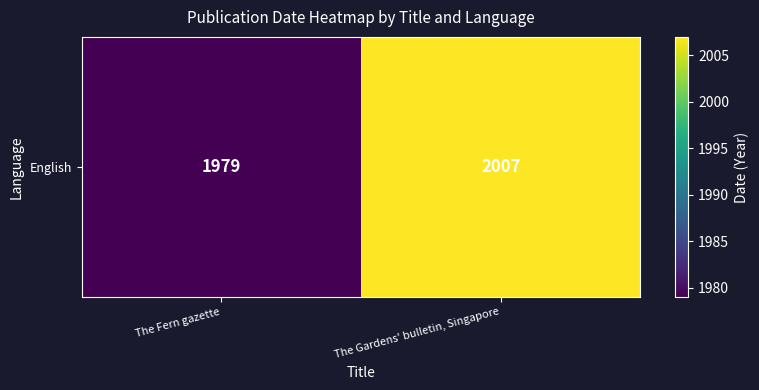

The chart shows a value of 2007 at The Gardens' bulletin, Singapore. True or false?

True